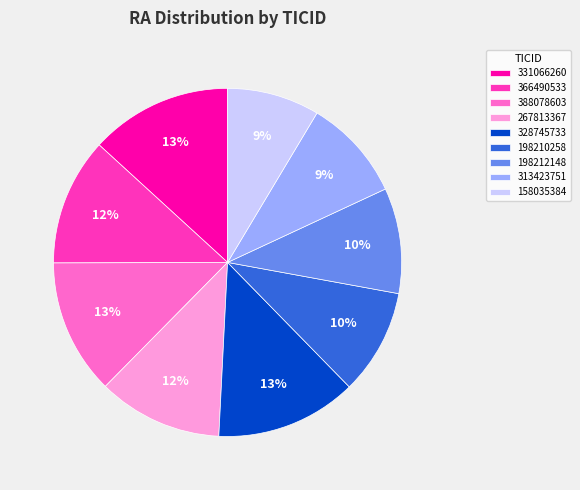

To the nearest percent, what percentage of the pie is 366490533?

12%